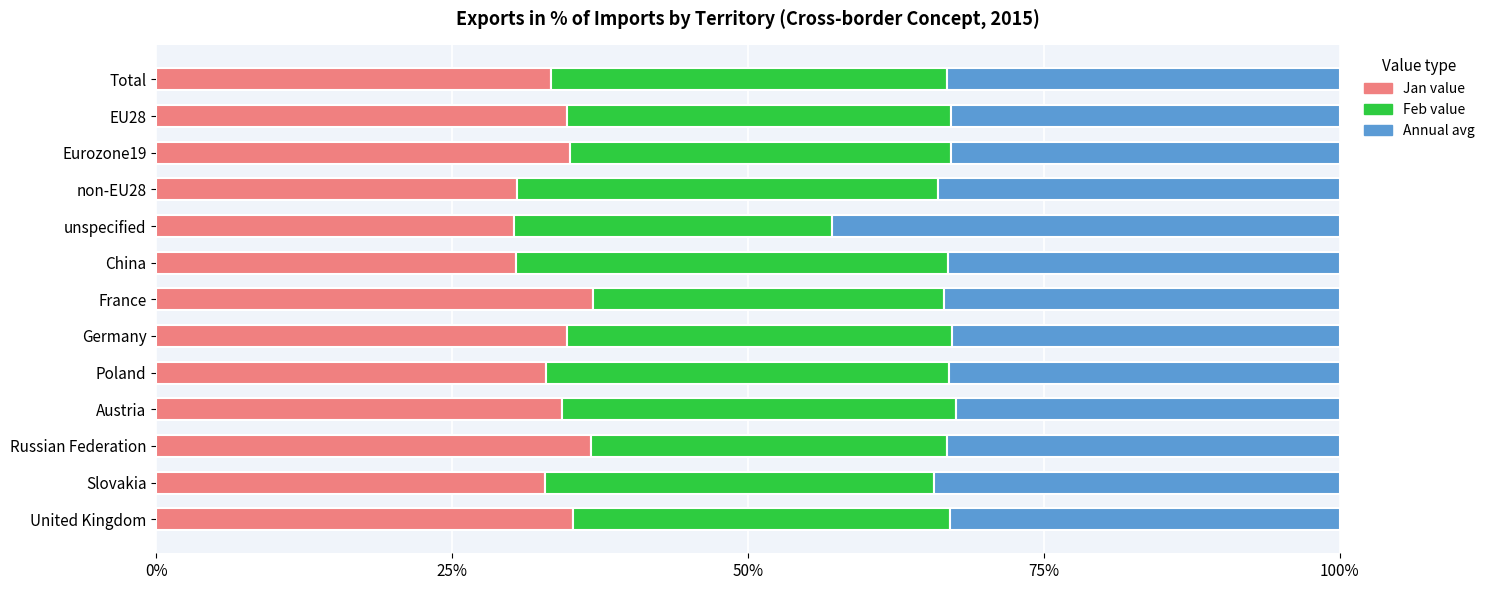

What is the highest value of the Jan value series?

36.9